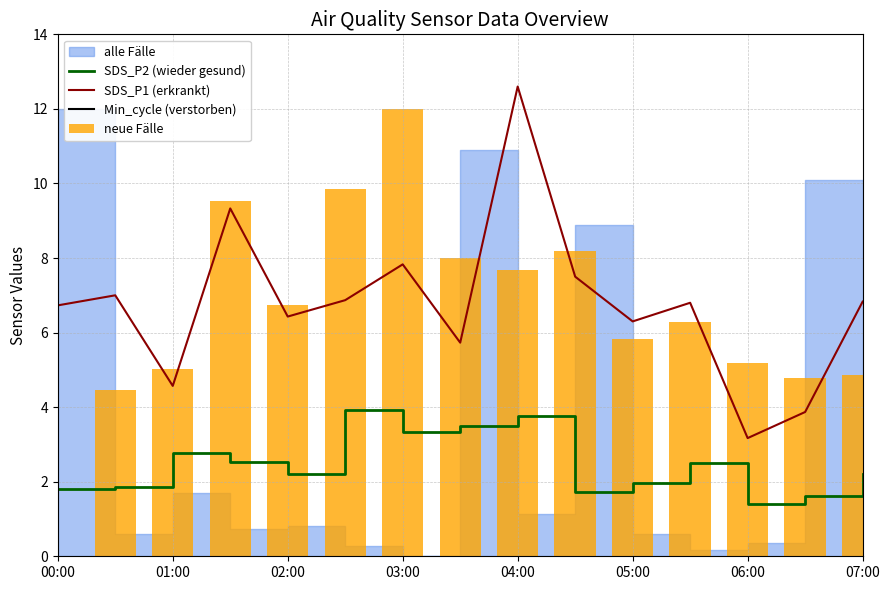

The SDS_P2 (wieder gesund) series shows 1.8 at 00:00. True or false?

True